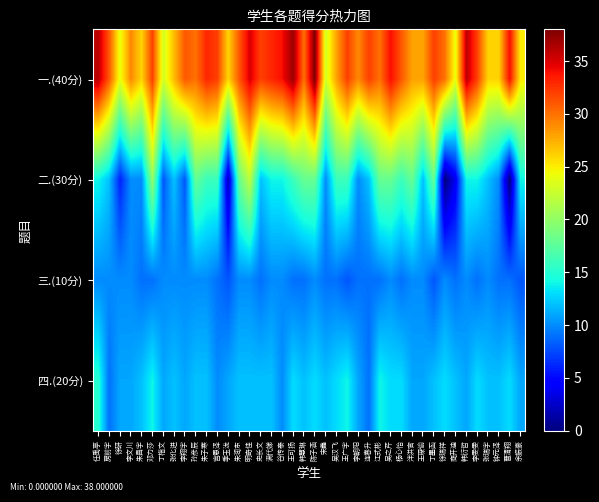

At 朱昌宇, list the series in order from smallest to largest.

三.(10分), 二.(30分), 四.(20分), 一.(40分)